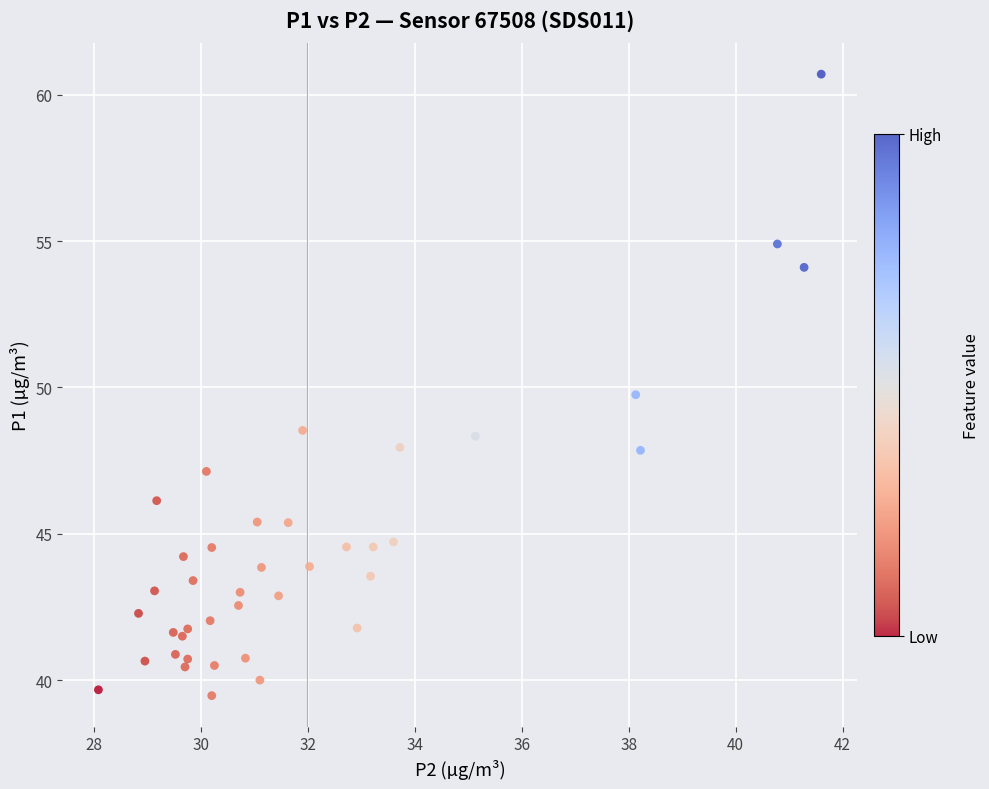

What is the range of Y values (max minus min)?

21.2